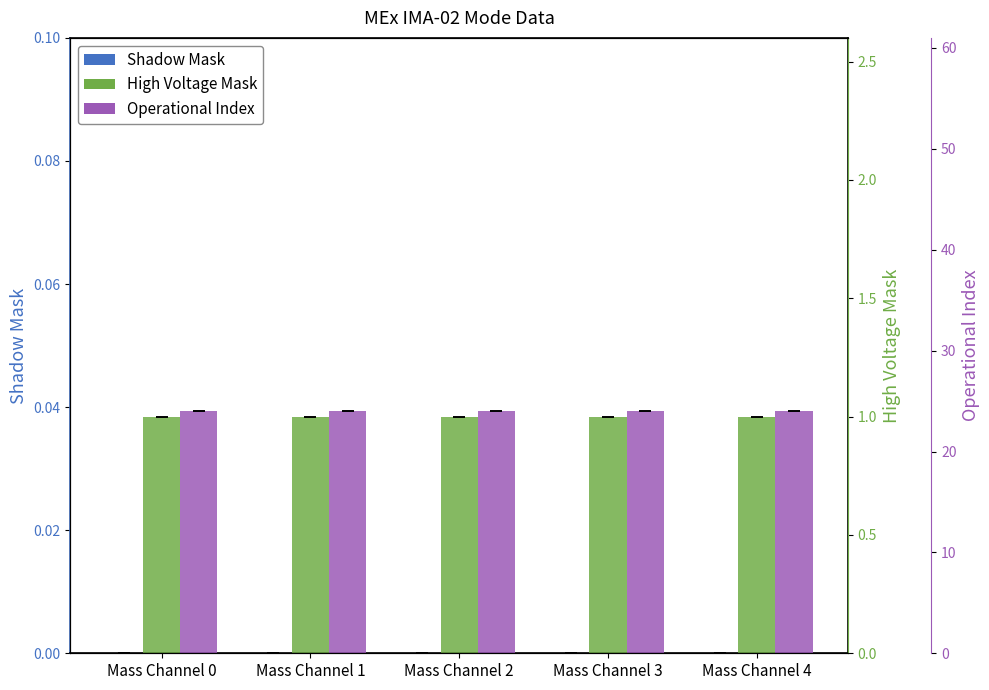

What is the total value across all series at Mass Channel 4?

25